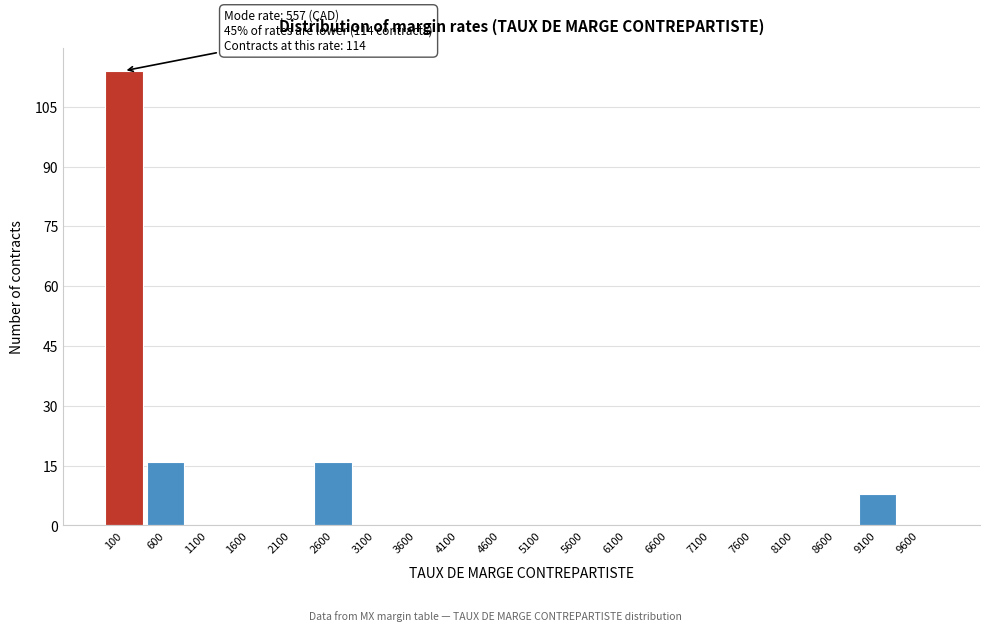

Reading left to right, what are all the values shown in this chart?

100=114	600=16	1100=0	1600=0	2100=0	2600=16	3100=0	3600=0	4100=0	4600=0	5100=0	5600=0	6100=0	6600=0	7100=0	7600=0	8100=0	8600=0	9100=8	9600=0